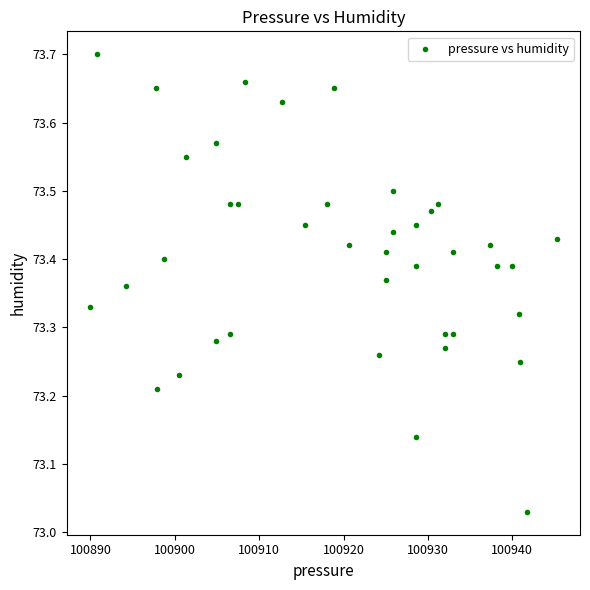

What is the range of Y values (max minus min)?

0.7